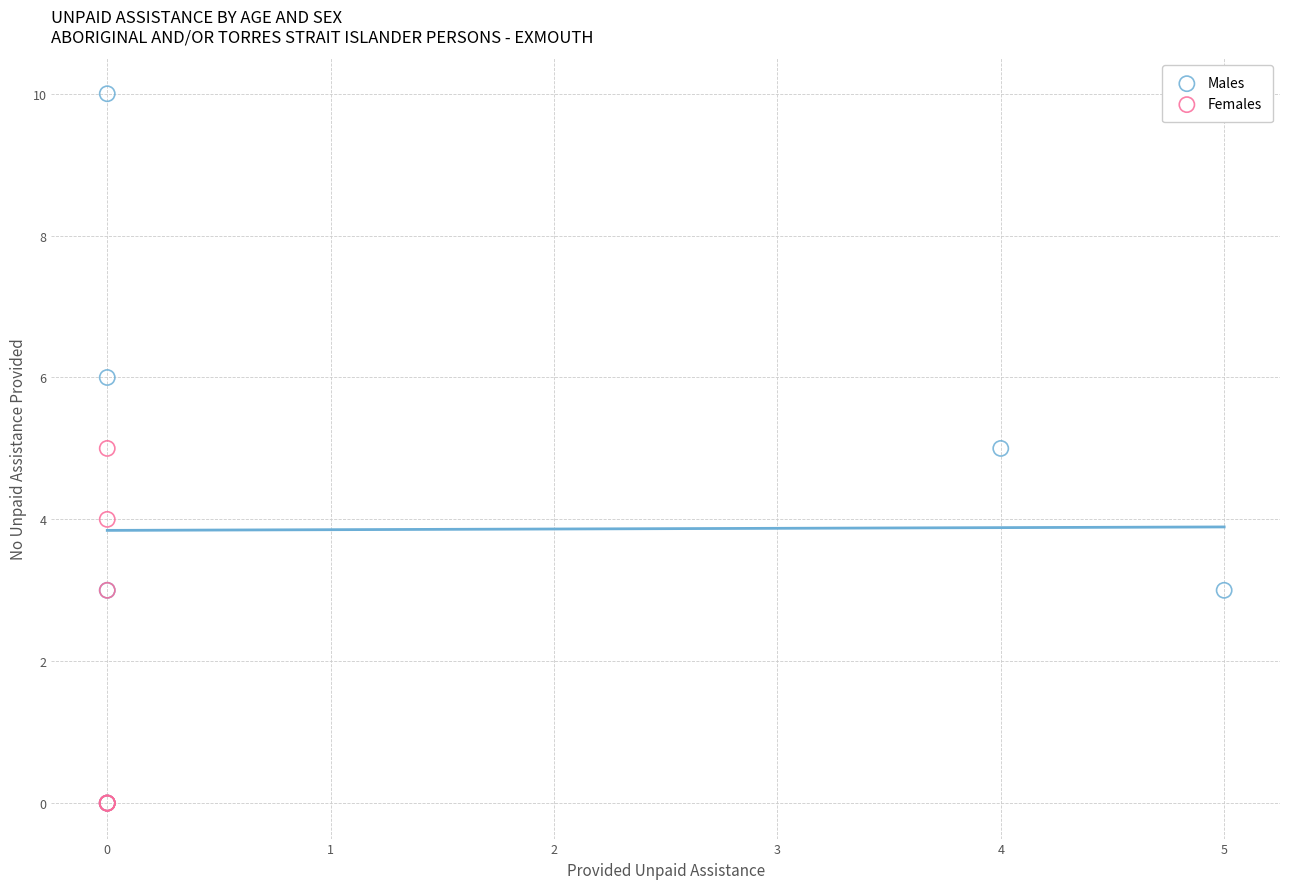

Which series contains the highest Y value?

Males